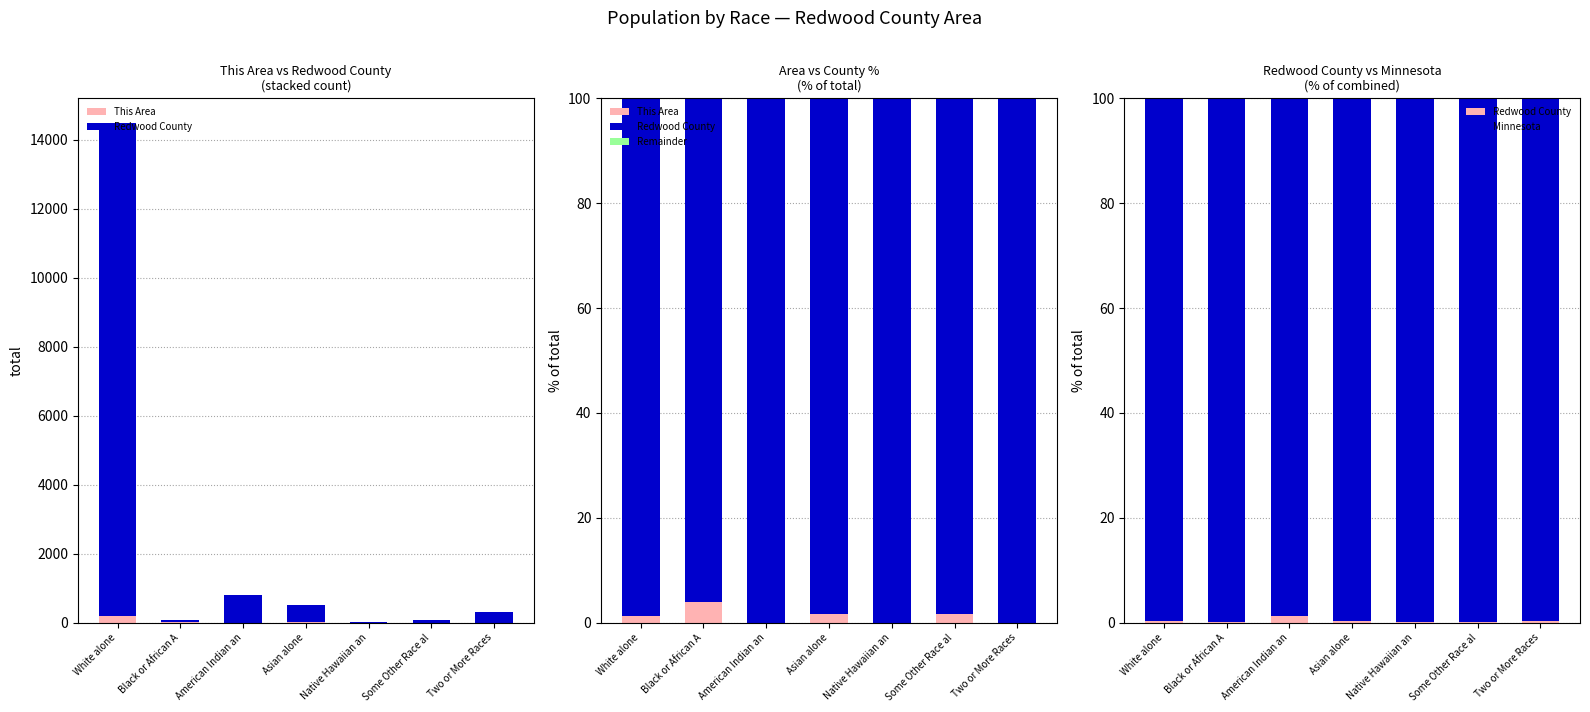

The Remainder series shows 0.0 at White alone. True or false?

True